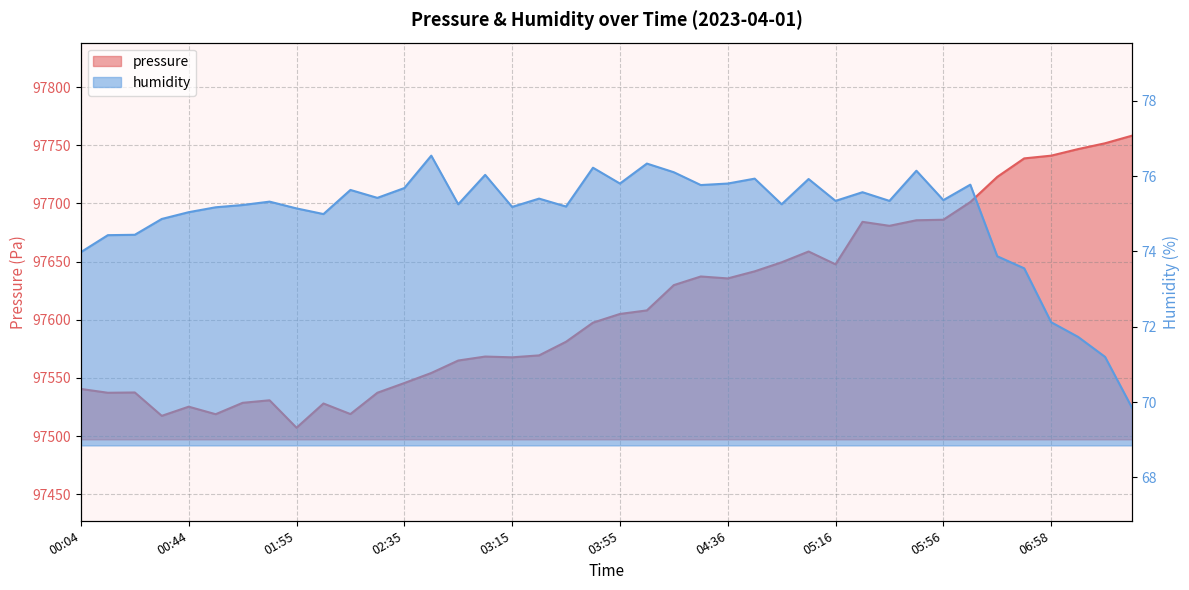

At 01:45, list the series in order from largest to smallest.

pressure, humidity